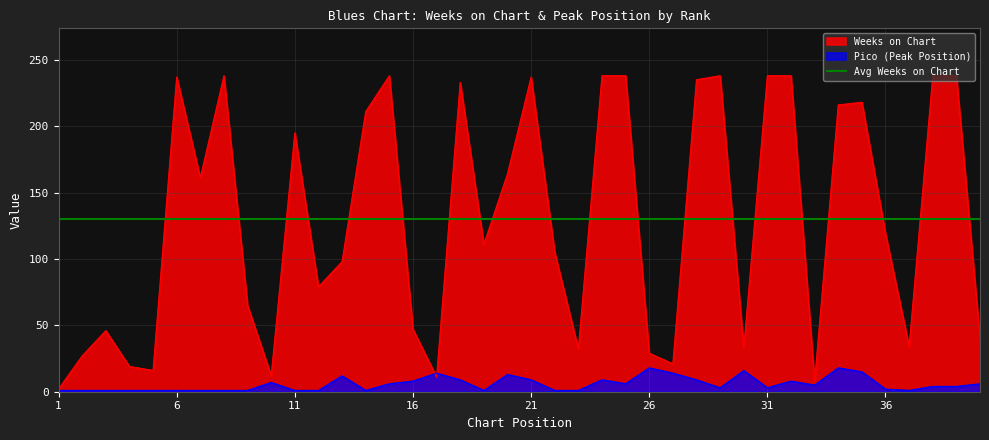

At which category does Pico reach its first local valley?

14